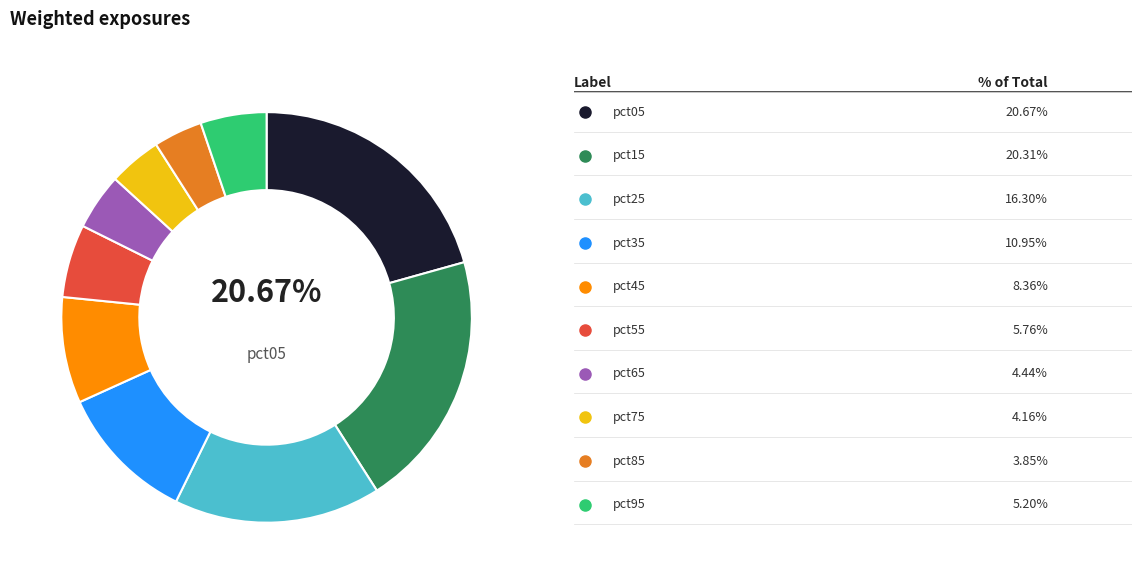

To the nearest percent, what is the difference between the largest and smallest slice percentages?

17%